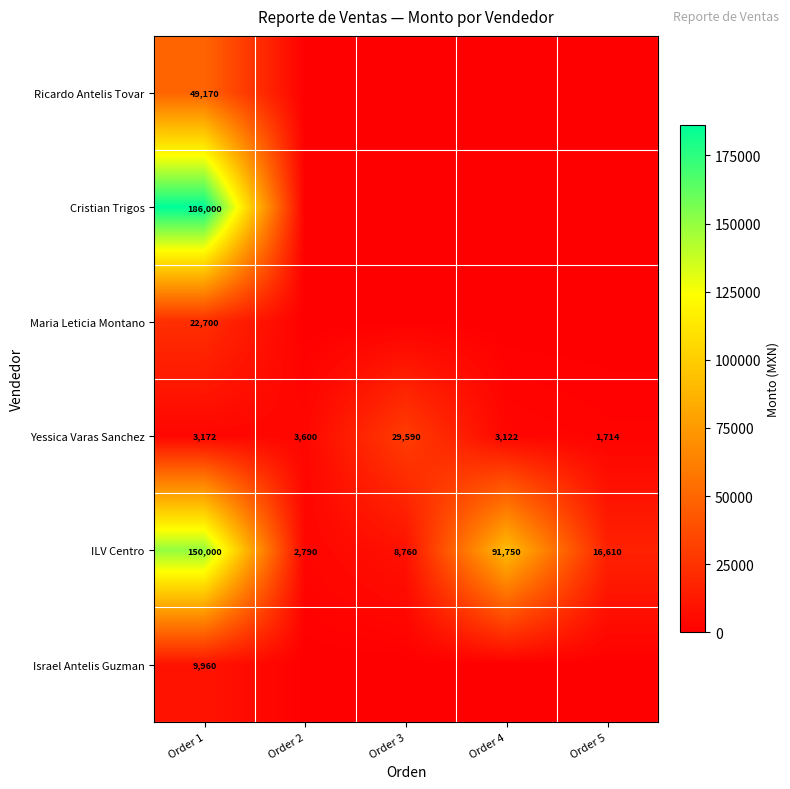

At Order 1, list the series in order from largest to smallest.

Cristian Trigos, ILV Centro, Ricardo Antelis Tovar, Maria Leticia Montano, Israel Antelis Guzman, Yessica Varas Sanchez